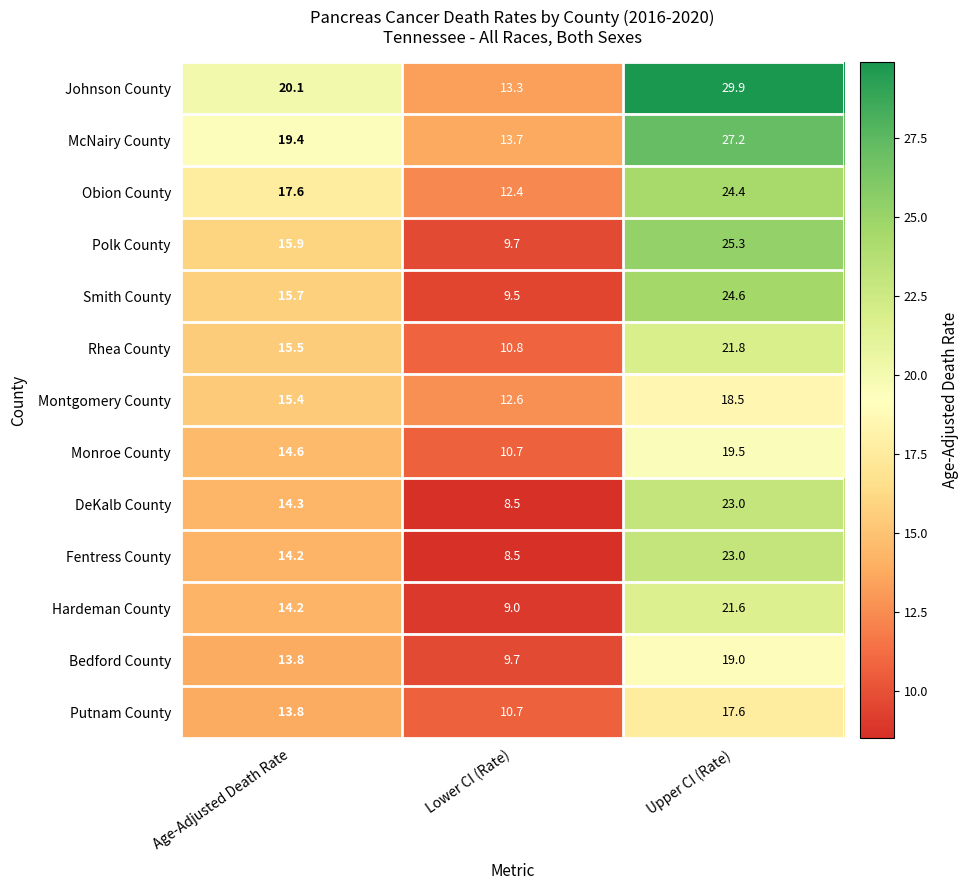

Is it true that McNairy County equals 22.9 at Lower CI (Rate)?

False